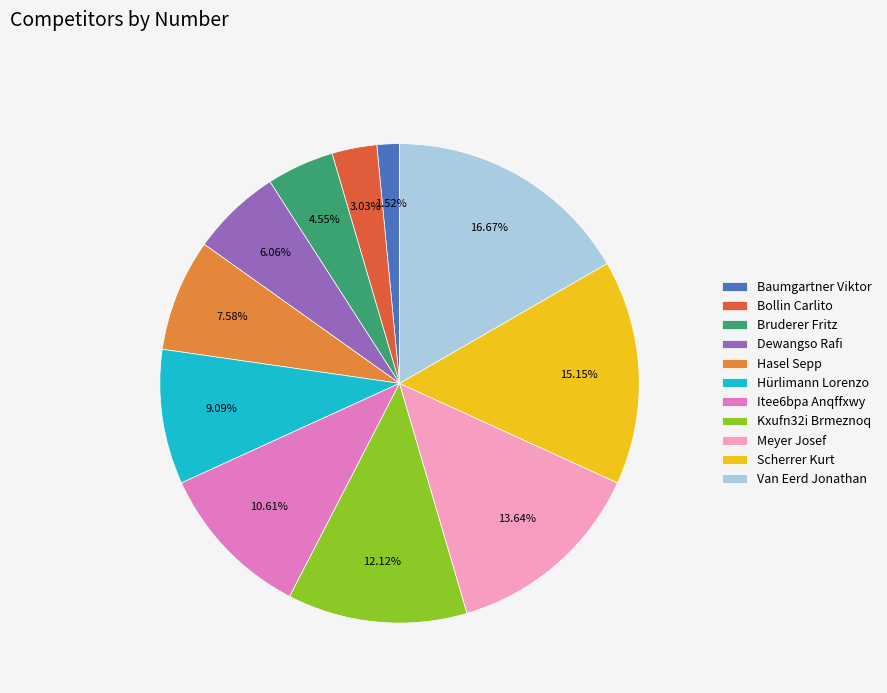

How many segments does this pie chart have?

11